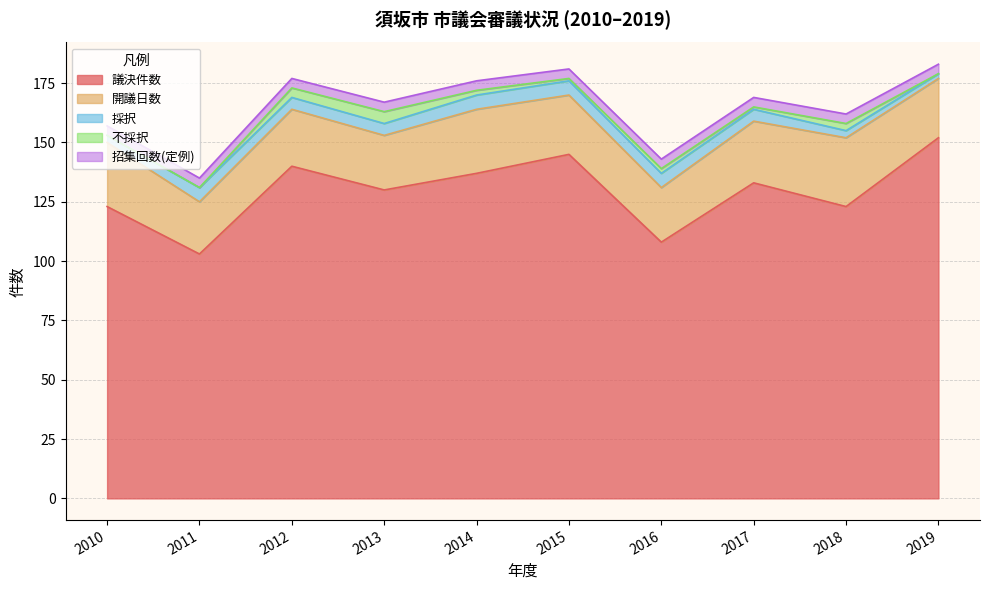

What is the maximum value shown in the chart?

152